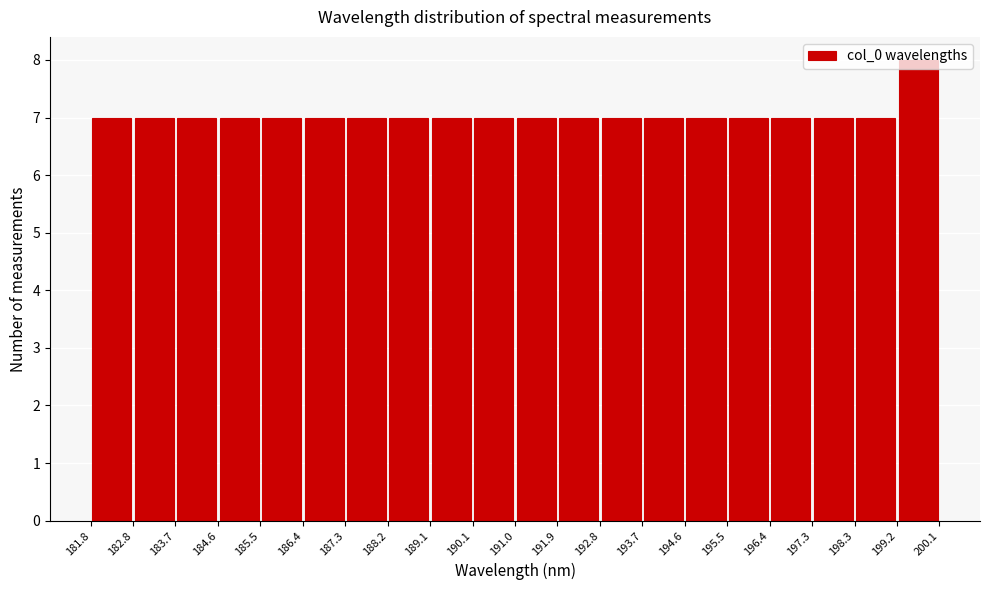

Reading left to right, list every bar in this chart as the range it spans on the x-axis followed by its height. The values are not printed on the chart, so give them approximately, as read against the axis.

181.8 to 182.8: 7
182.8 to 183.7: 7
183.7 to 184.6: 7
184.6 to 185.5: 7
185.5 to 186.4: 7
186.4 to 187.3: 7
187.3 to 188.2: 7
188.2 to 189.1: 7
189.1 to 190.1: 7
190.1 to 191.0: 7
191.0 to 191.9: 7
191.9 to 192.8: 7
192.8 to 193.7: 7
193.7 to 194.6: 7
194.6 to 195.5: 7
195.5 to 196.4: 7
196.4 to 197.3: 7
197.3 to 198.3: 7
198.3 to 199.2: 7
199.2 to 200.1: 8